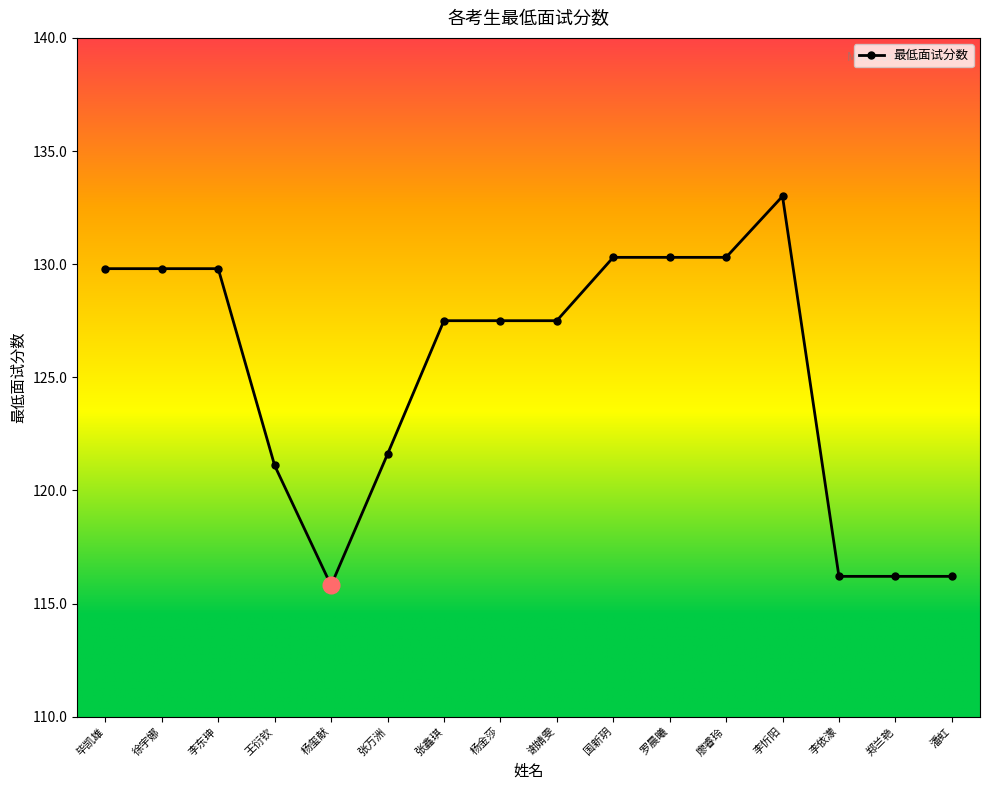

Reading left to right, extract all data points from this chart.

129.8	129.8	129.8	121.1	115.8	121.6	127.5	127.5	127.5	130.3	130.3	130.3	133.0	116.2	116.2	116.2